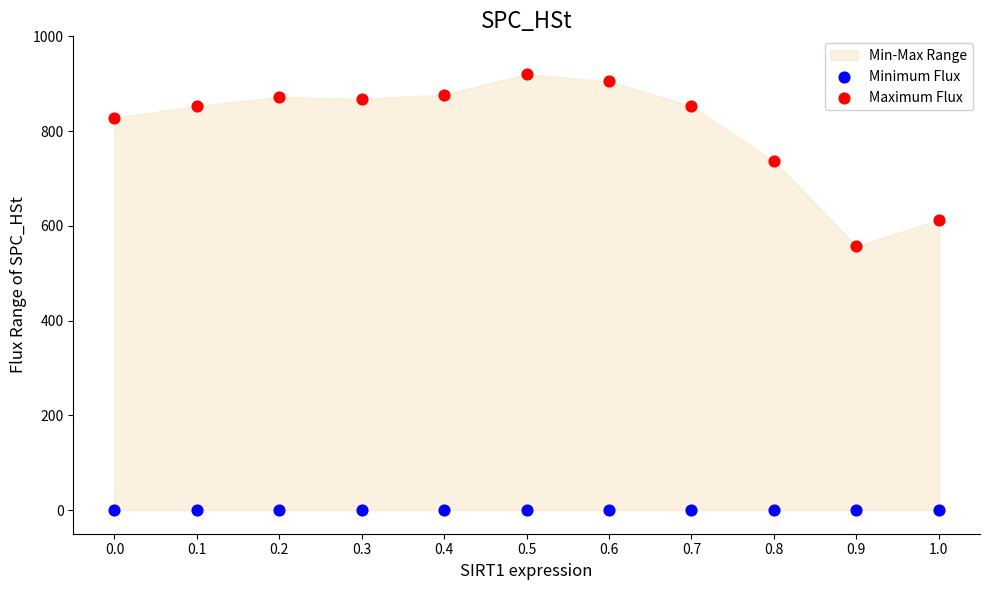

Which series contains the lowest Y value?

Minimum Flux